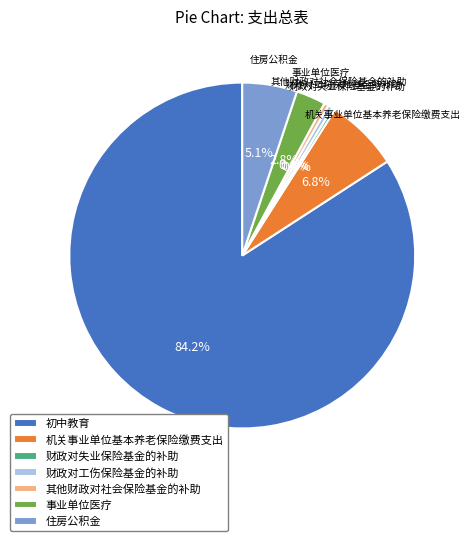

Which slice is the largest?

初中教育